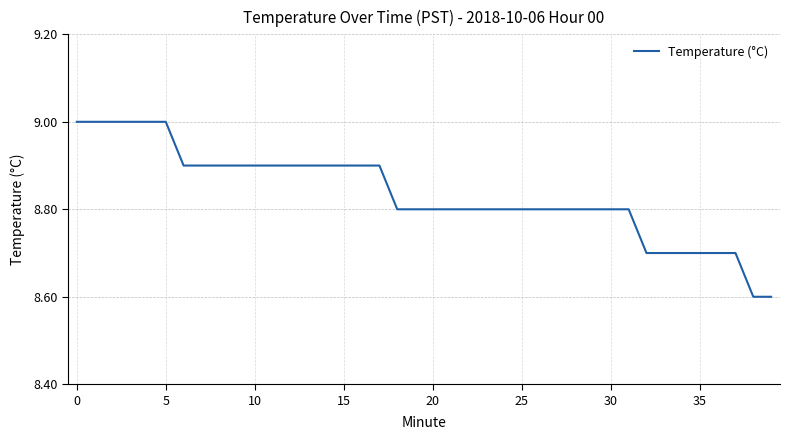

What is the maximum value shown in the chart?

9.0